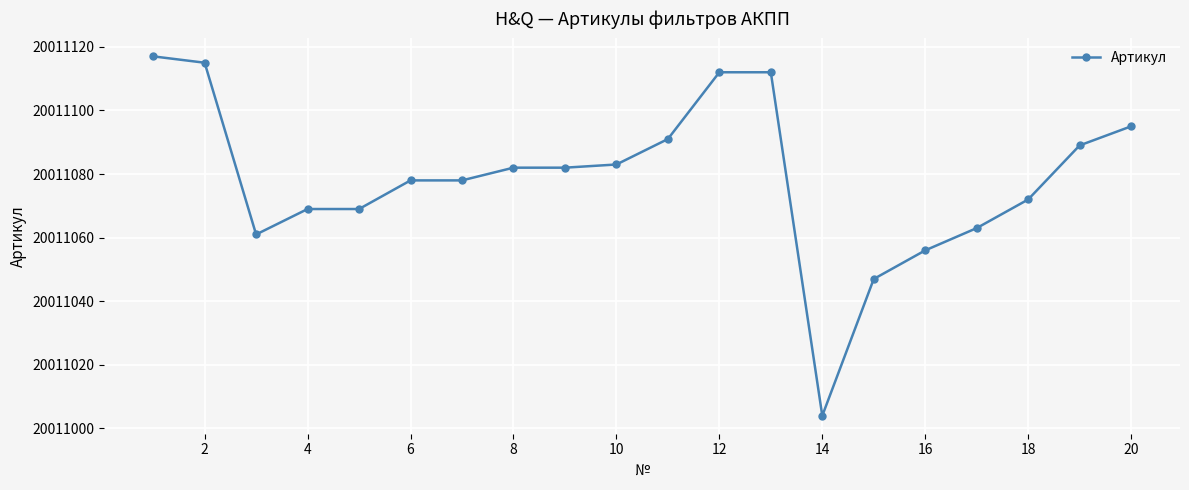

What is the sum of all values?

400221575